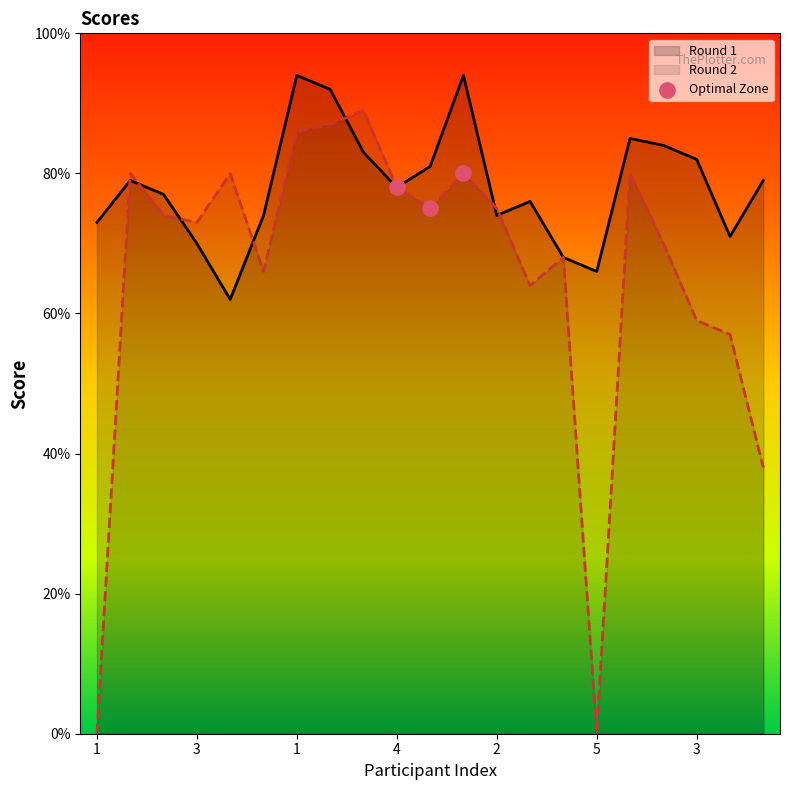

Approximately how many times larger is the value at 1 compared to 3?

1.1